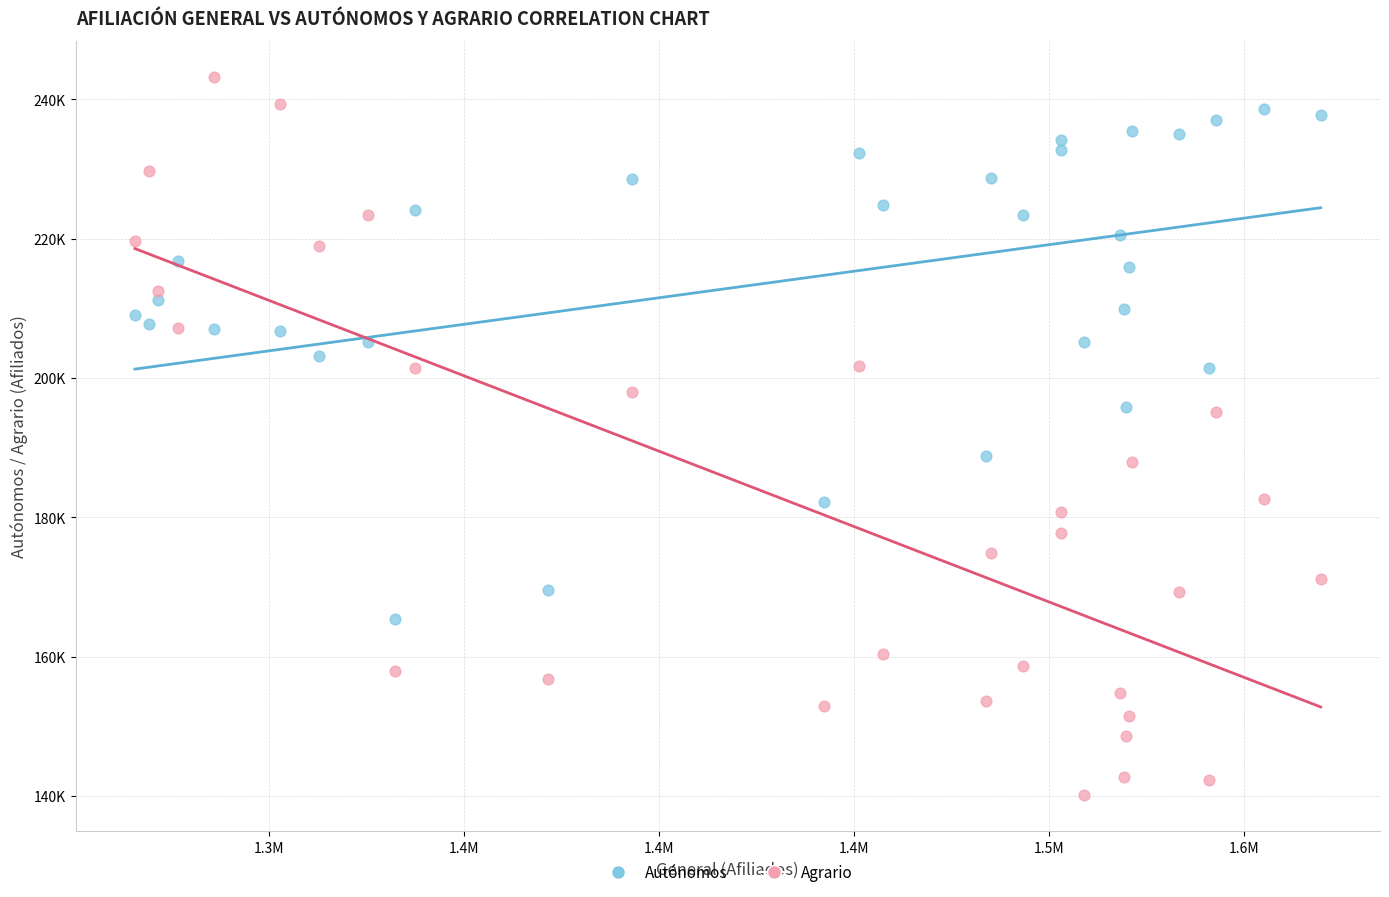

Which series contains the lowest Y value?

Agrario